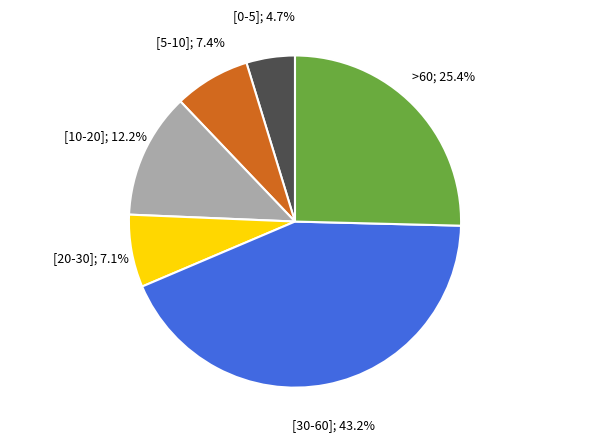

Is there a majority slice in this chart?

No